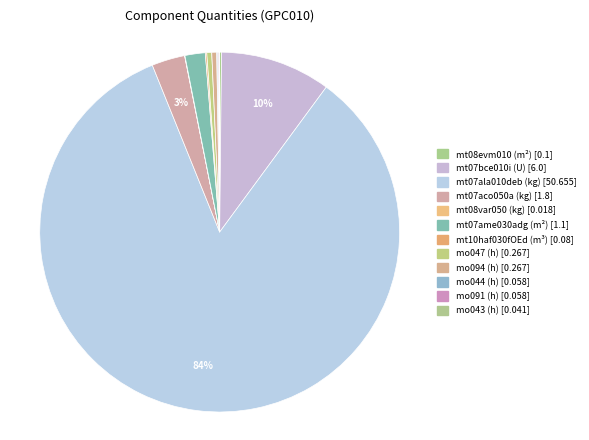

How much of the chart is everything except mo094 (h)?

99.6%